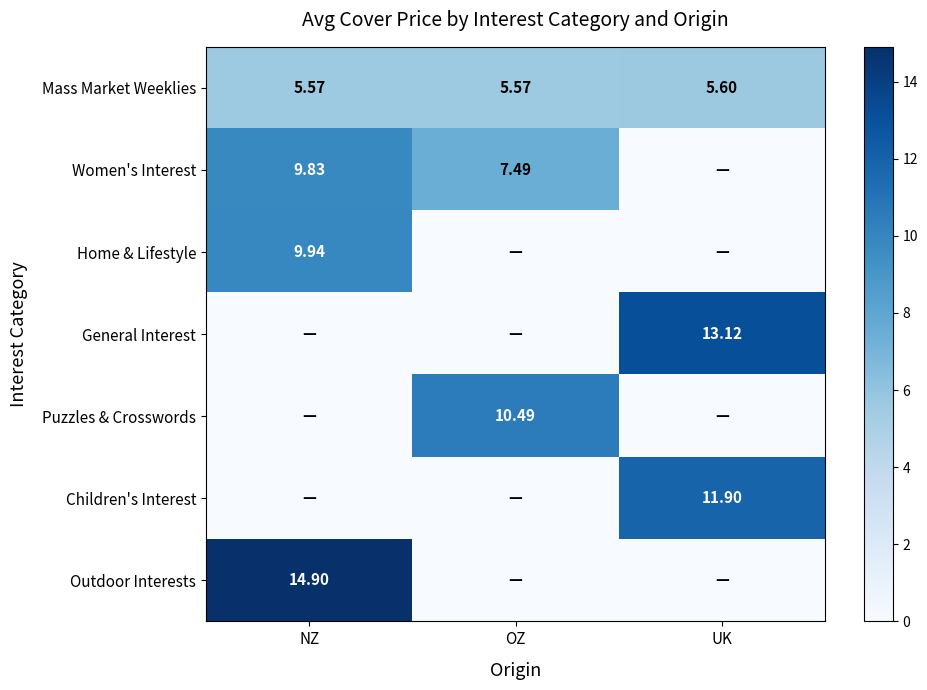

How many data points does each series have?

3